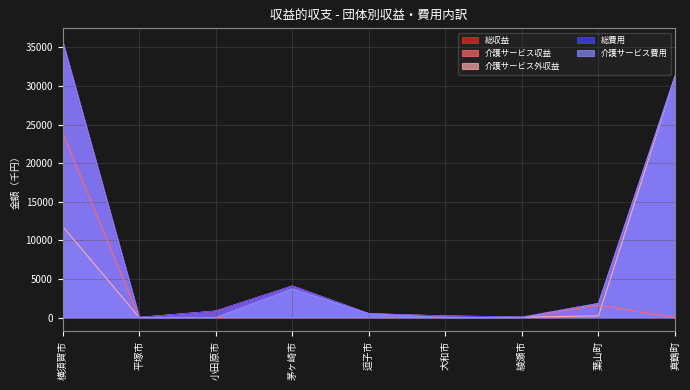

Reading left to right, what are all the values shown in this chart?

総収益: 35690	0	826	4074	485	185	52	1813	31241
介護サービス収益: 23899	0	0	0	0	0	0	1602	0
介護サービス外収益: 11791	0	826	4074	485	185	52	211	31241
総費用: 35690	0	826	4074	485	185	52	1813	31241
介護サービス費用: 35680	0	0	3699	483	0	0	1813	31241